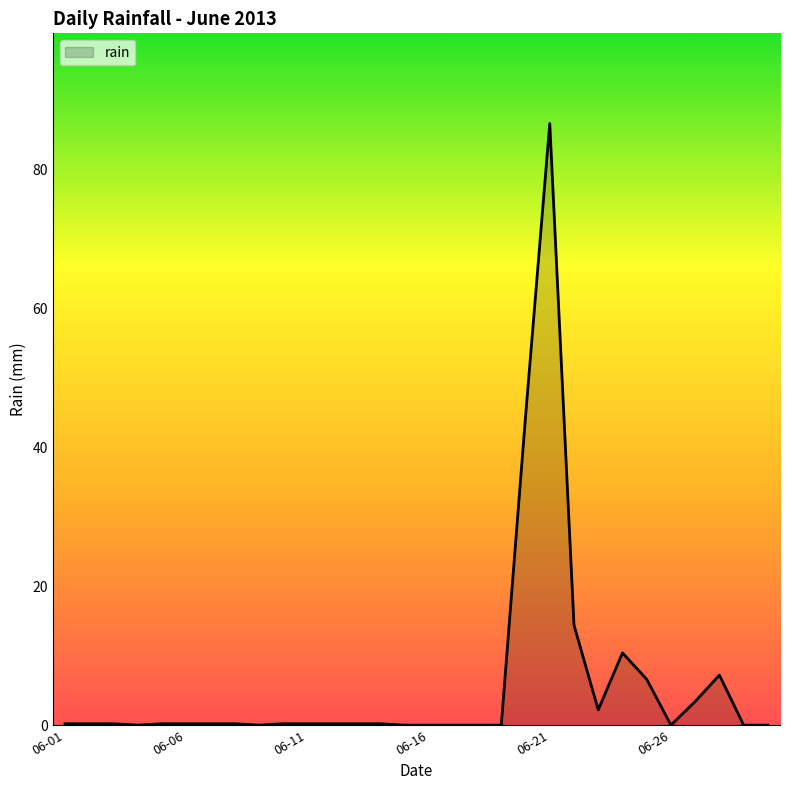

What is the greatest value displayed?

86.6